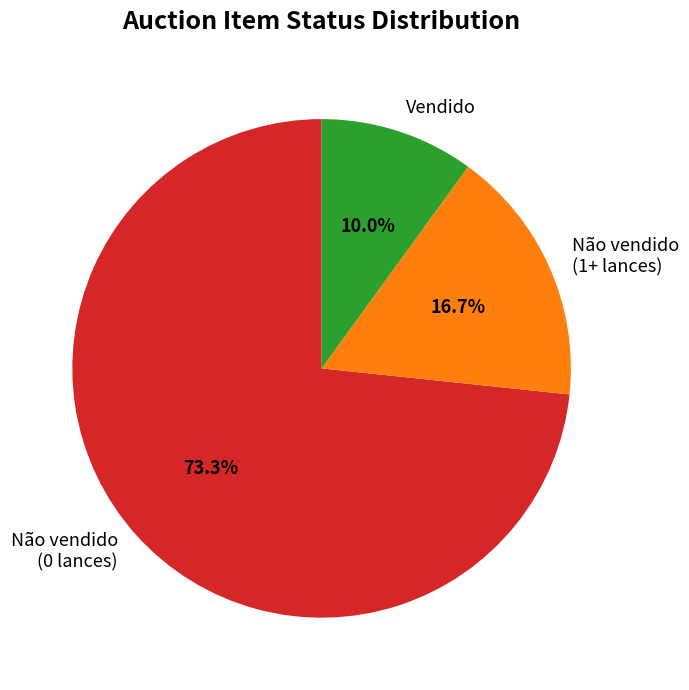

To the nearest percent, what is the average slice percentage?

33%